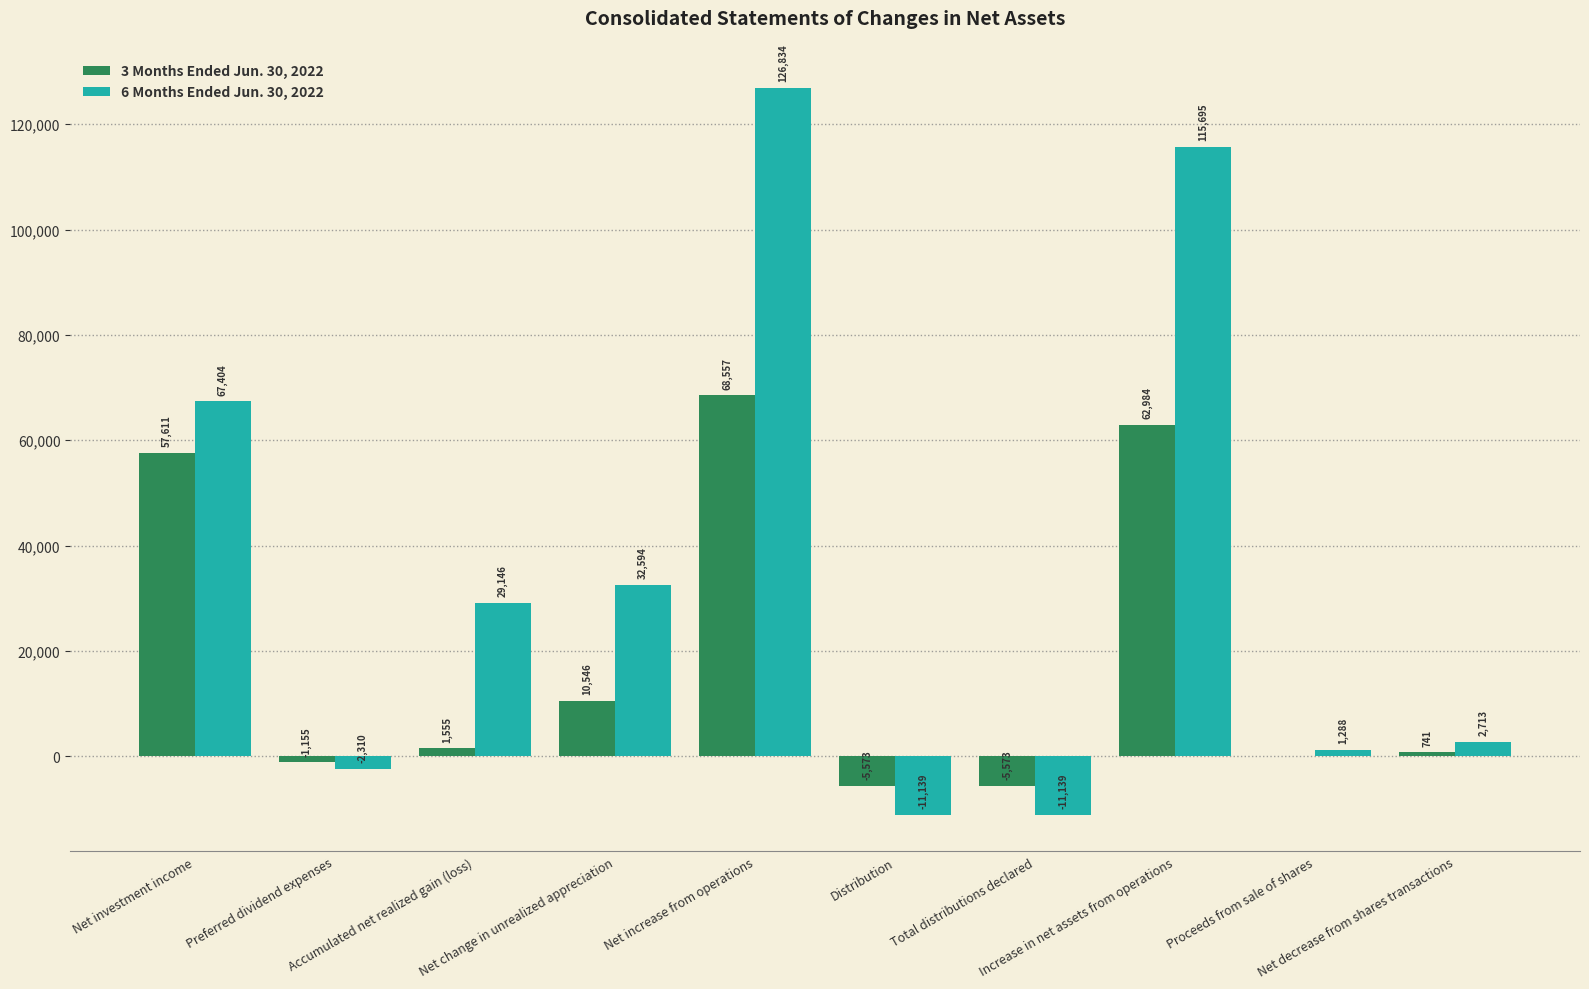

Count the number of data series in this chart.

2